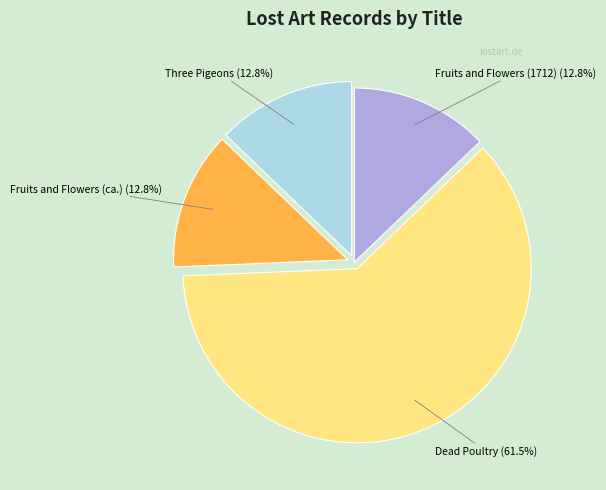

Is there a majority slice in this chart?

Yes